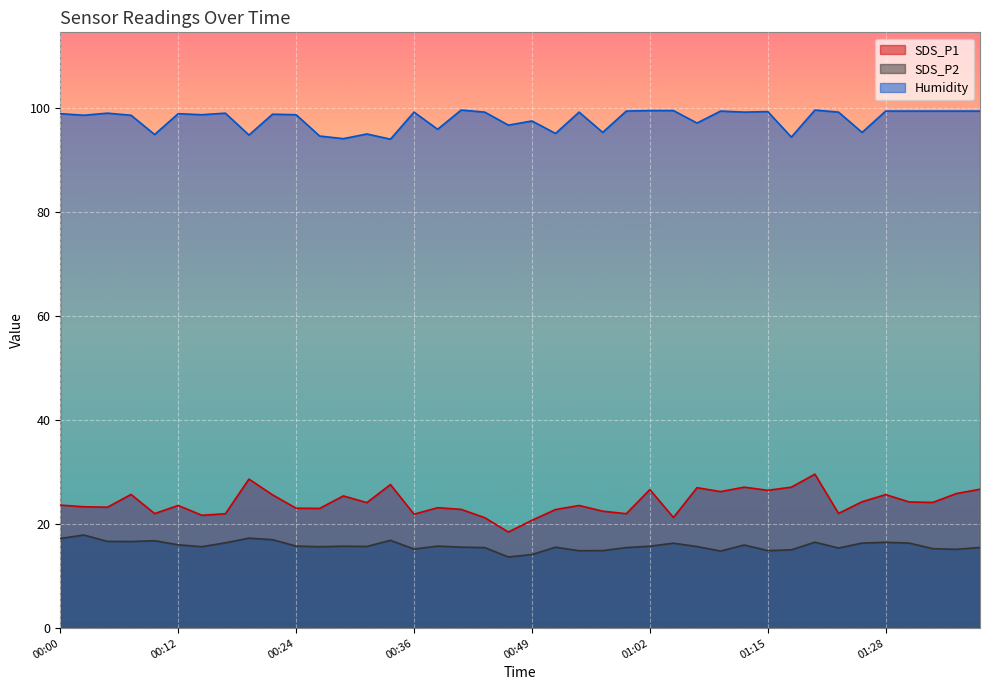

At which category is the sum across all series the highest?

01:20